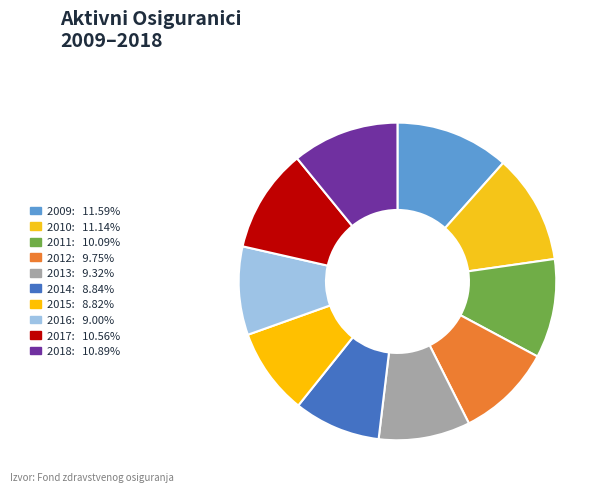

How many slices are in this pie chart?

10